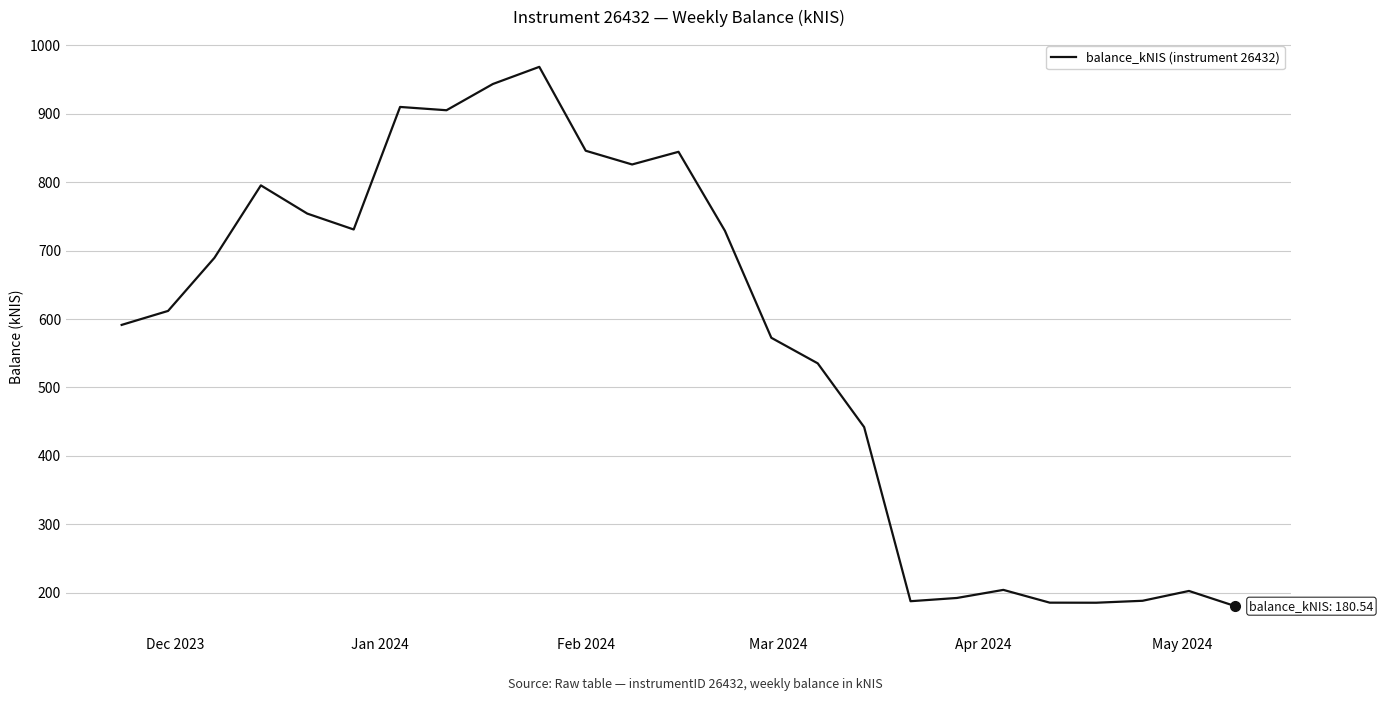

Does the chart have visible grid lines?

Yes